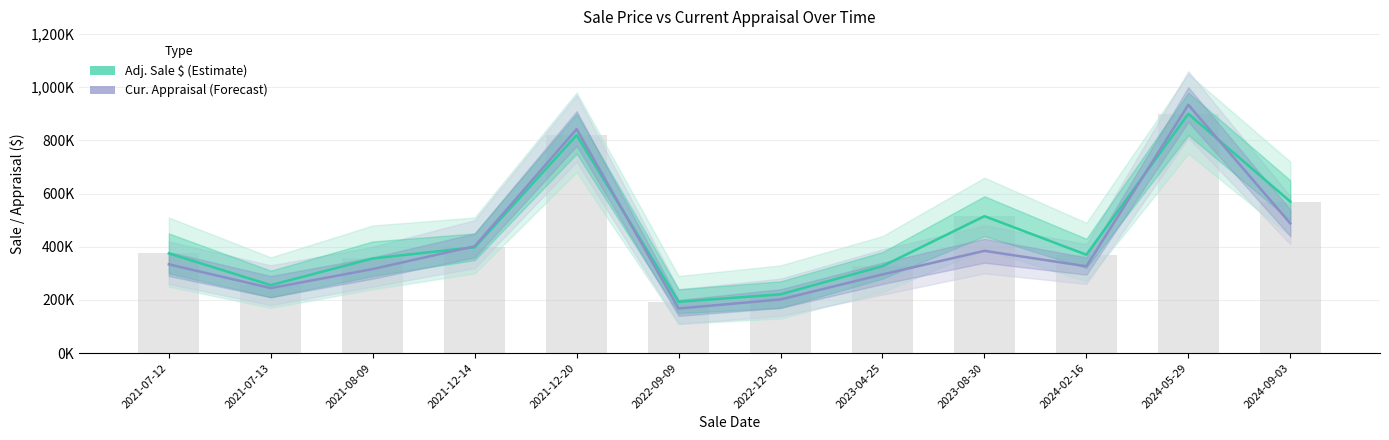

Are the bars grouped side by side (vs. stacked)?

Yes